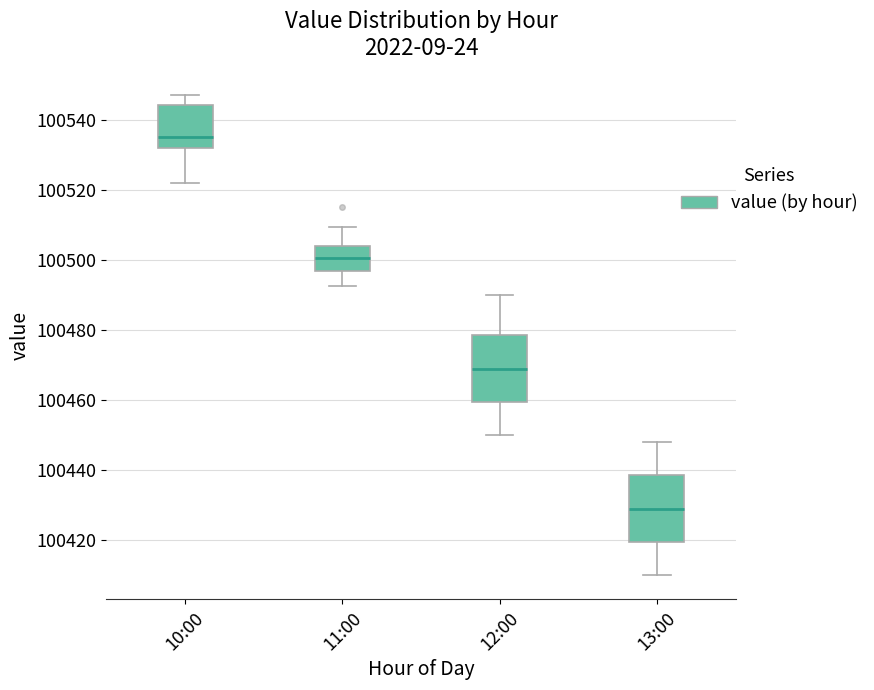

Which box has the lowest median line?

13:00